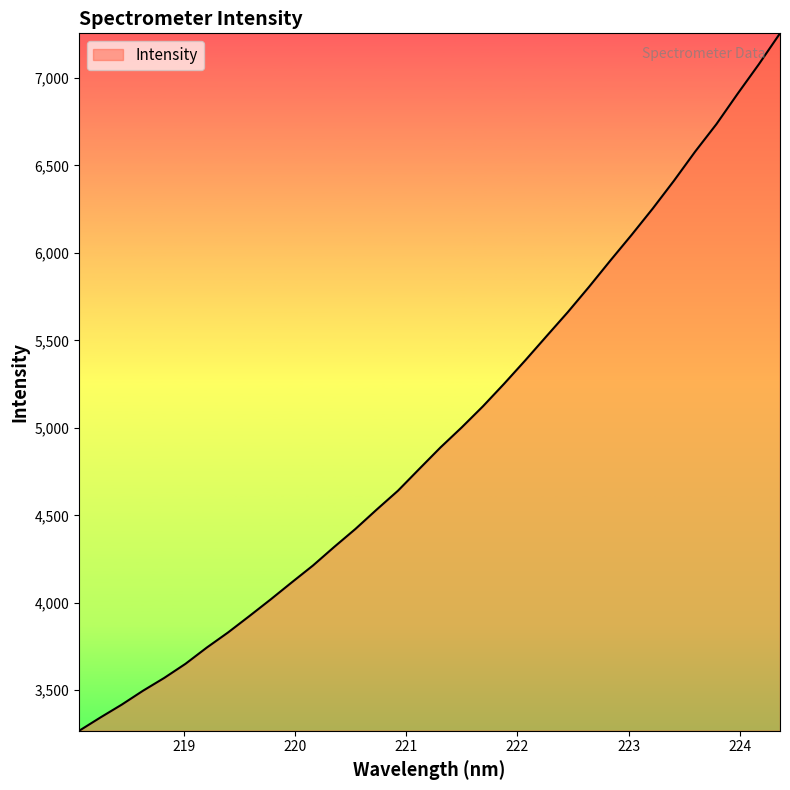

How many series are shown in this chart?

1